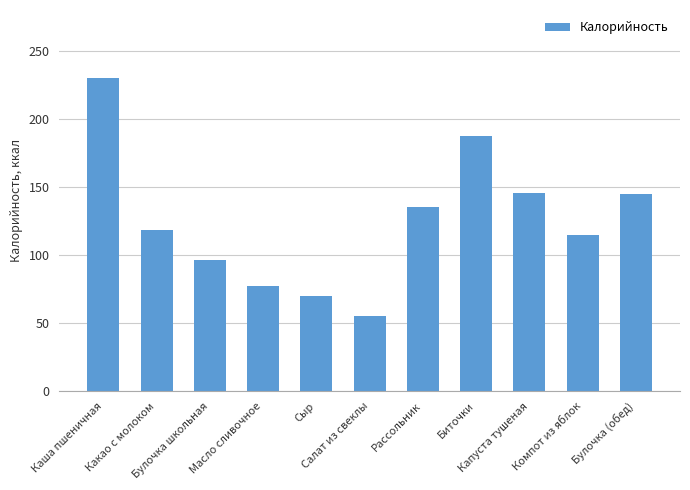

The value at Биточки is 187.6. True or false?

True